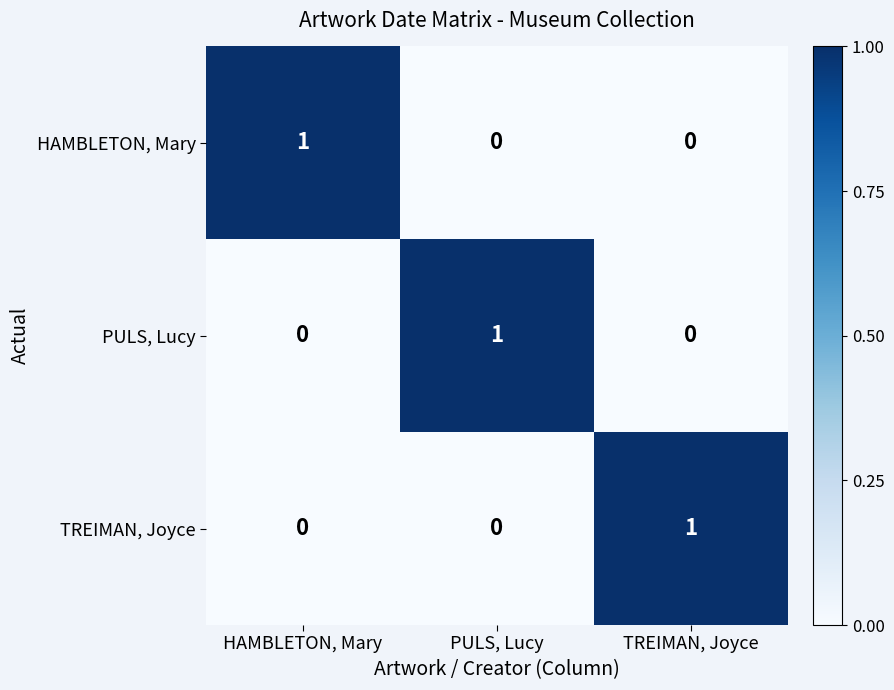

At how many categories does at least one series exceed 0?

3